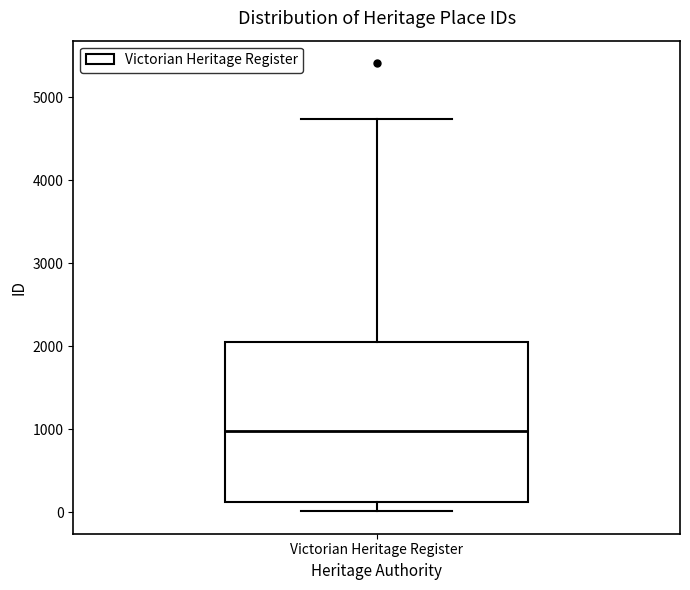

Read this box plot against the y-axis: the position of the median line, the range covered by the box, and the ends of both whiskers. The values are not printed on the chart, so give them approximately, as read against the axis.

median 1000, box 100 to 2000, whiskers 0 to 4700